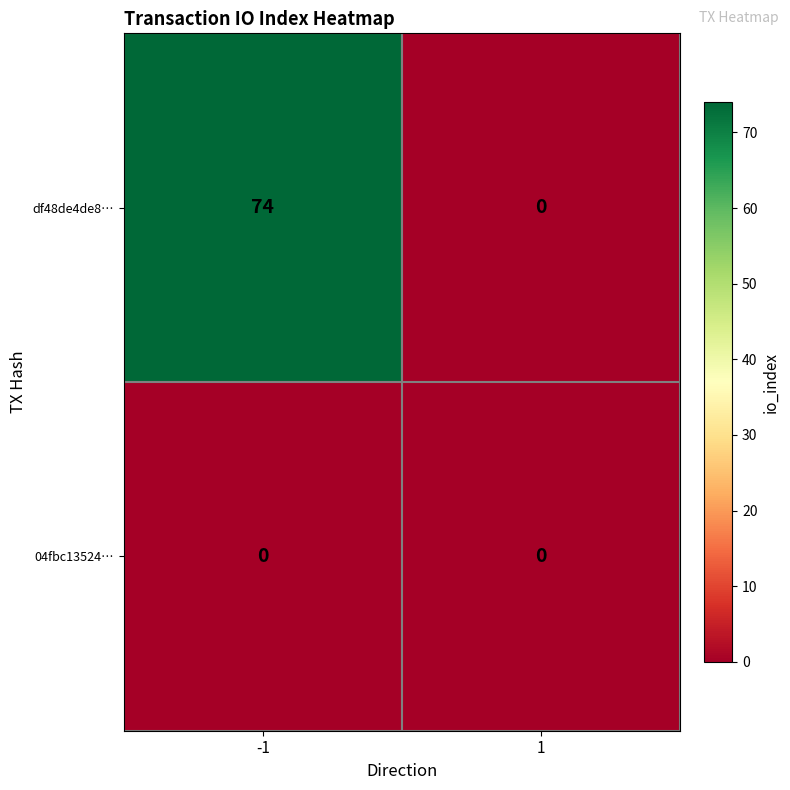

The 04fbc13524… series shows 0 at 1. True or false?

True